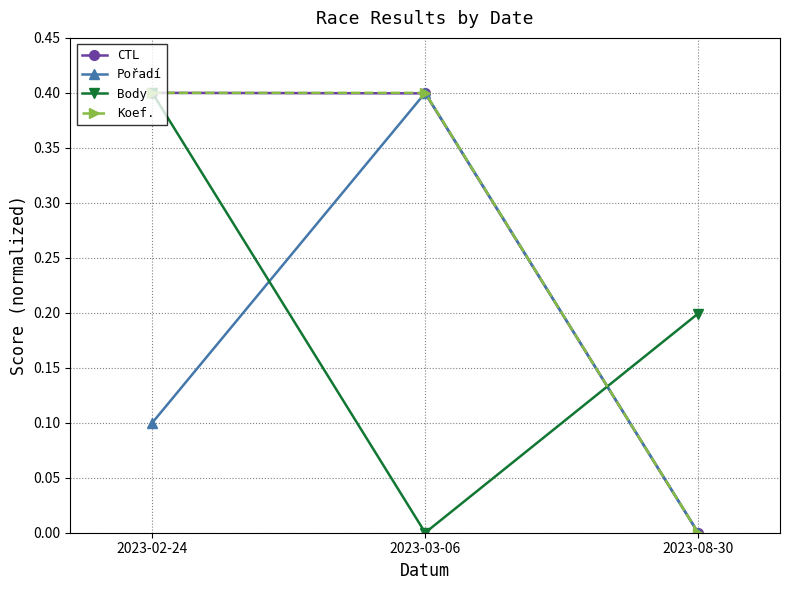

True or false: Body has a value of 0.0 at 2023-03-06.

True